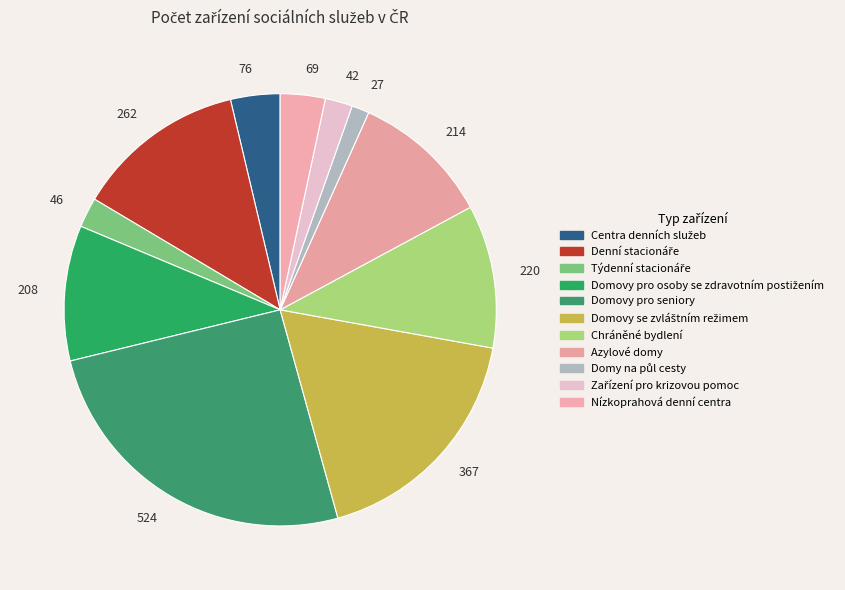

Which slice is the smallest?

Domy na půl cesty